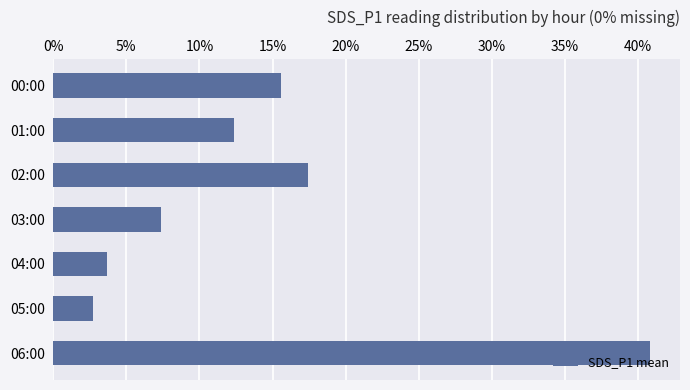

Are the bars horizontal?

Yes